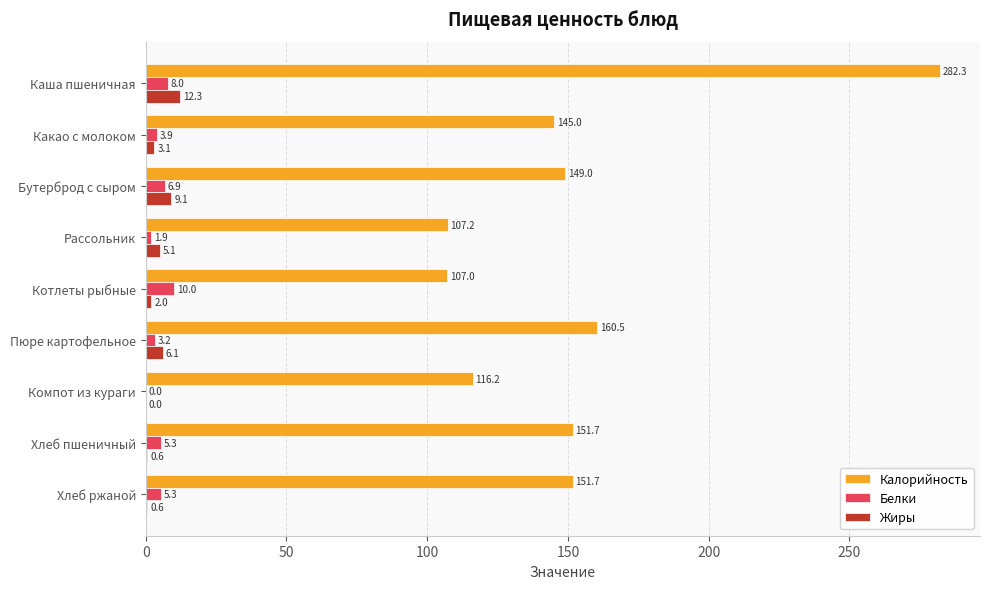

How many data points in Белки are above 5?

5